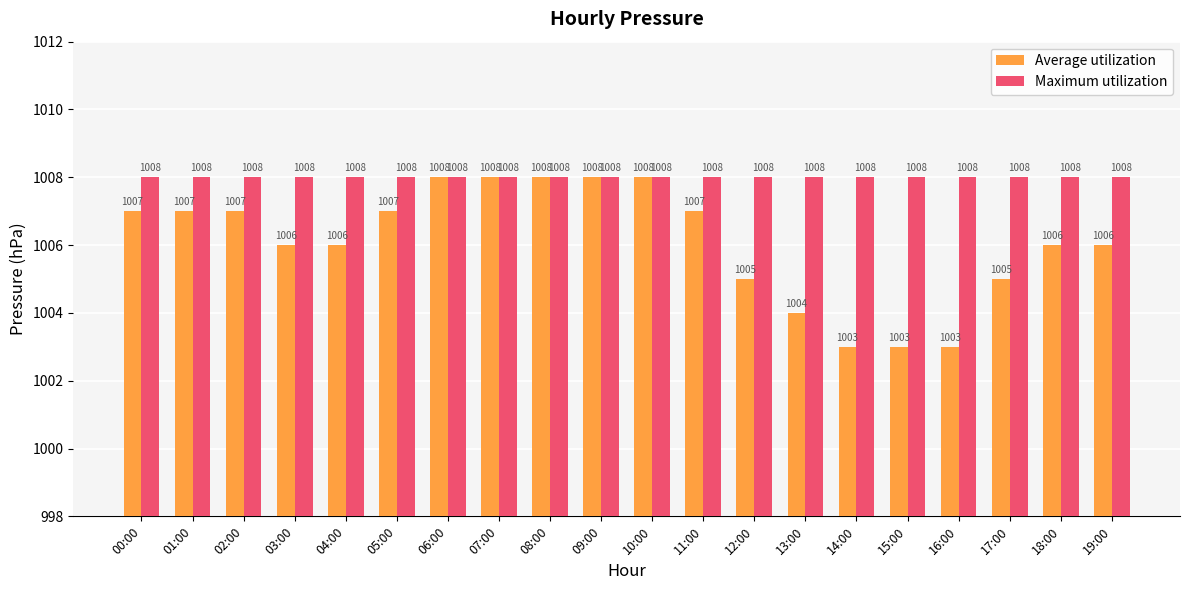

Reading right to left, extract all data points from this chart.

Average utilization: 1006	1006	1005	1003	1003	1003	1004	1005	1007	1008	1008	1008	1008	1008	1007	1006	1006	1007	1007	1007
Maximum utilization: 1008	1008	1008	1008	1008	1008	1008	1008	1008	1008	1008	1008	1008	1008	1008	1008	1008	1008	1008	1008